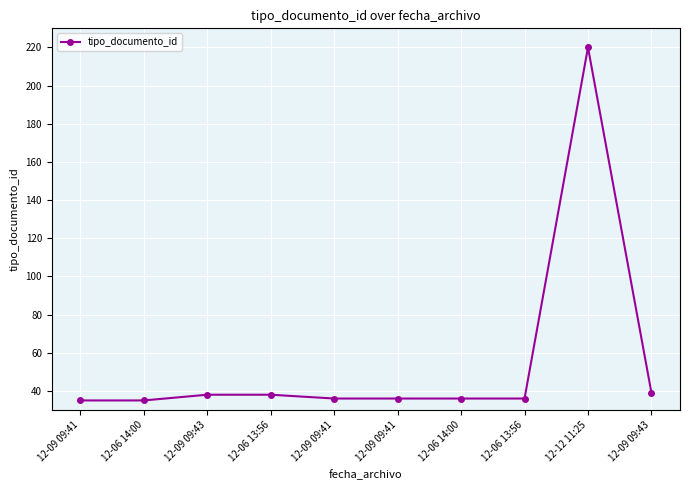

True or false: the data has more than 2 interior local peaks.

False